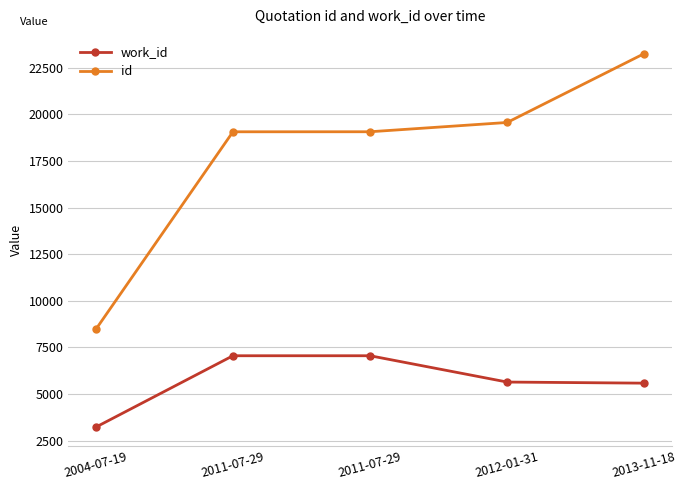

At which category is the sum across all series the highest?

2013-11-18